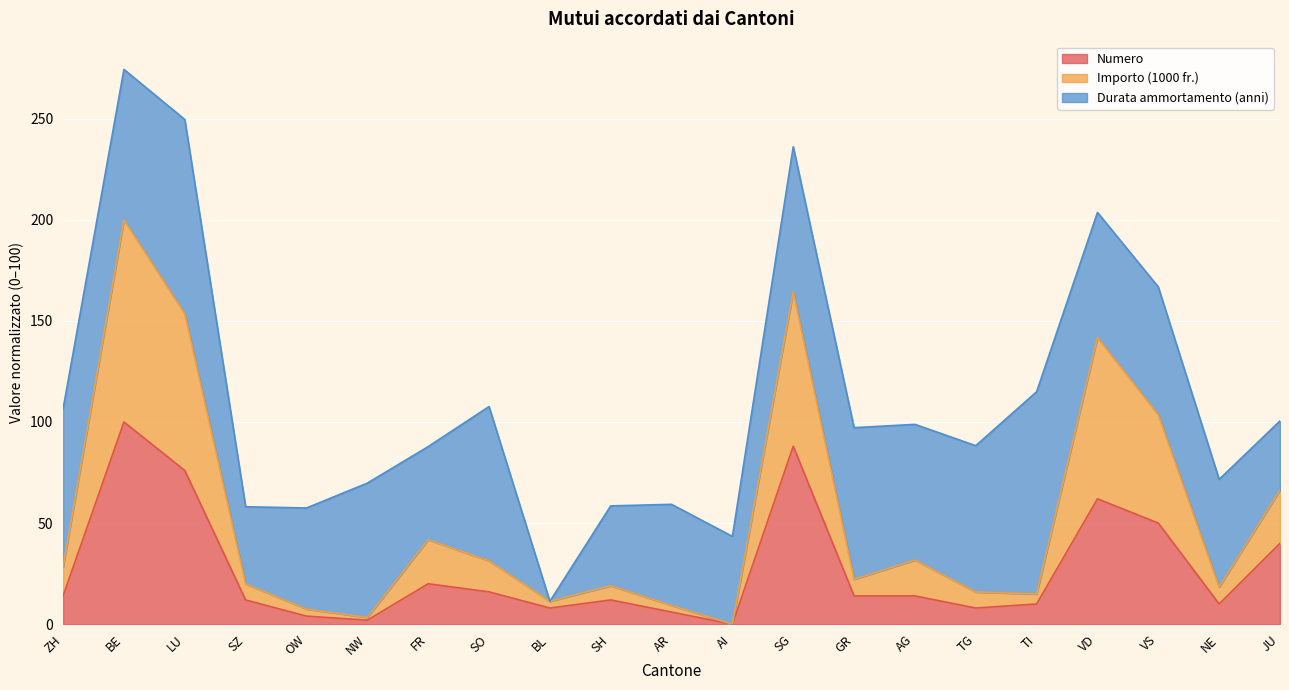

What is the sum of the Numero values at FR and JU?

60.0